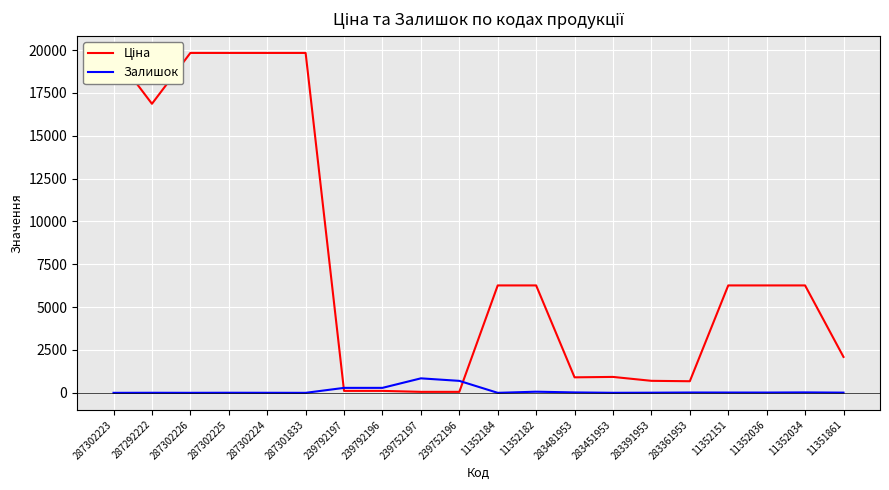

How many series are shown in this chart?

2